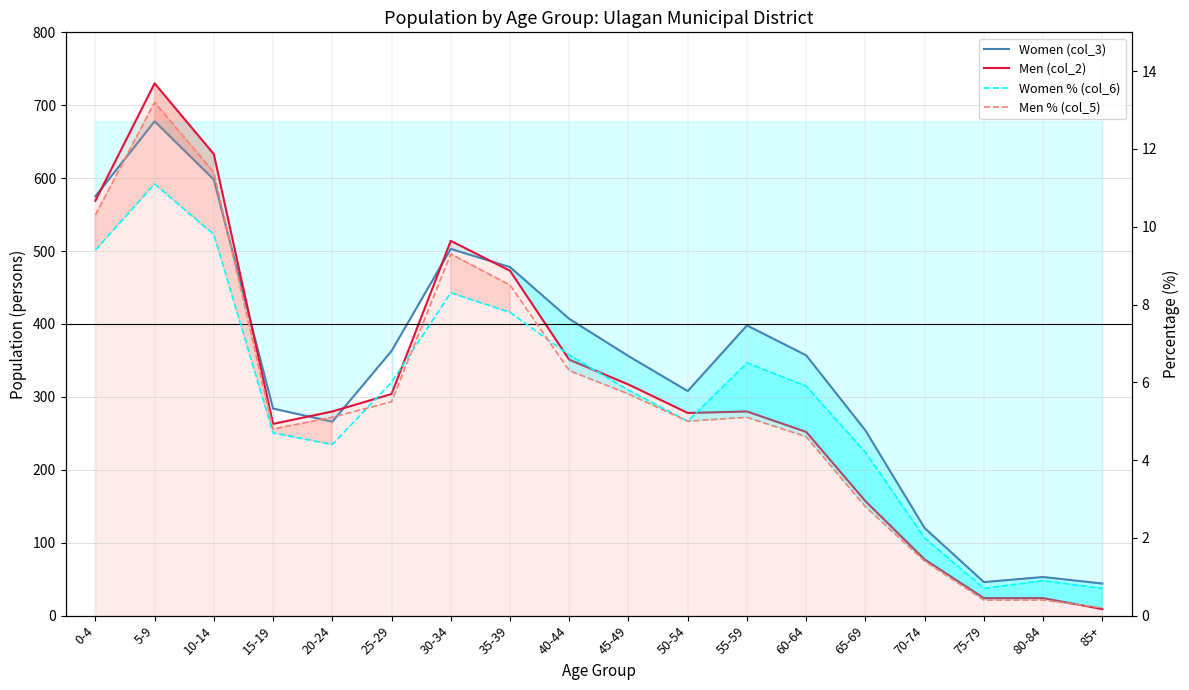

Which series has the largest range (max minus min)?

Men (col_2)